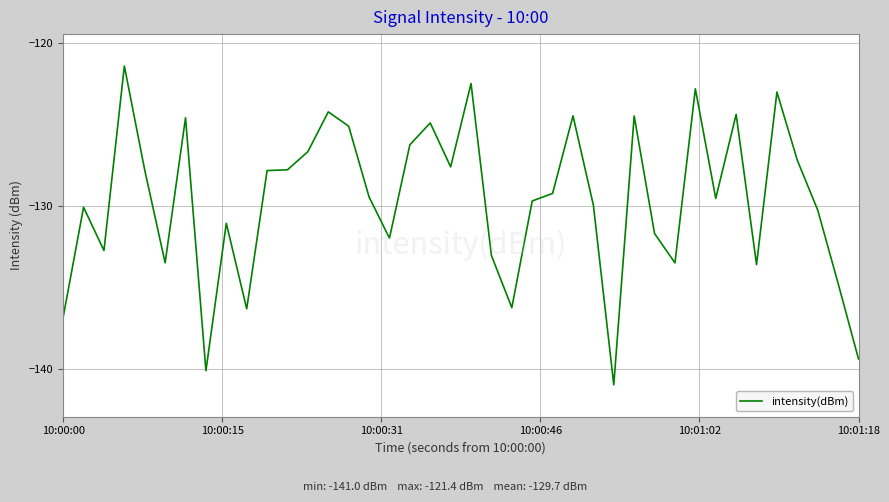

What is the greatest value displayed?

-121.4